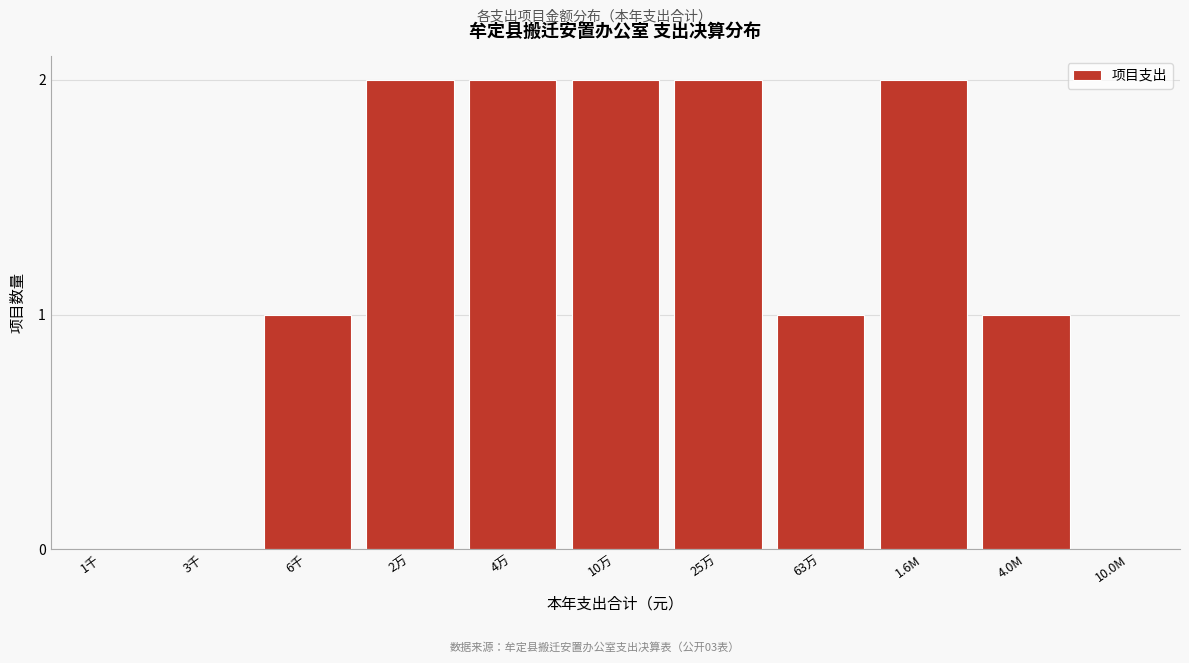

Reading left to right, what are all the values shown in this chart?

1千=0	3千=0	6千=1	2万=2	4万=2	10万=2	25万=2	63万=1	1.6M=2	4.0M=1